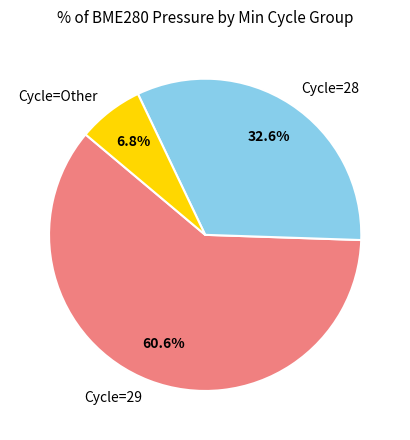

Which category has the smallest portion of the pie?

Cycle=Other